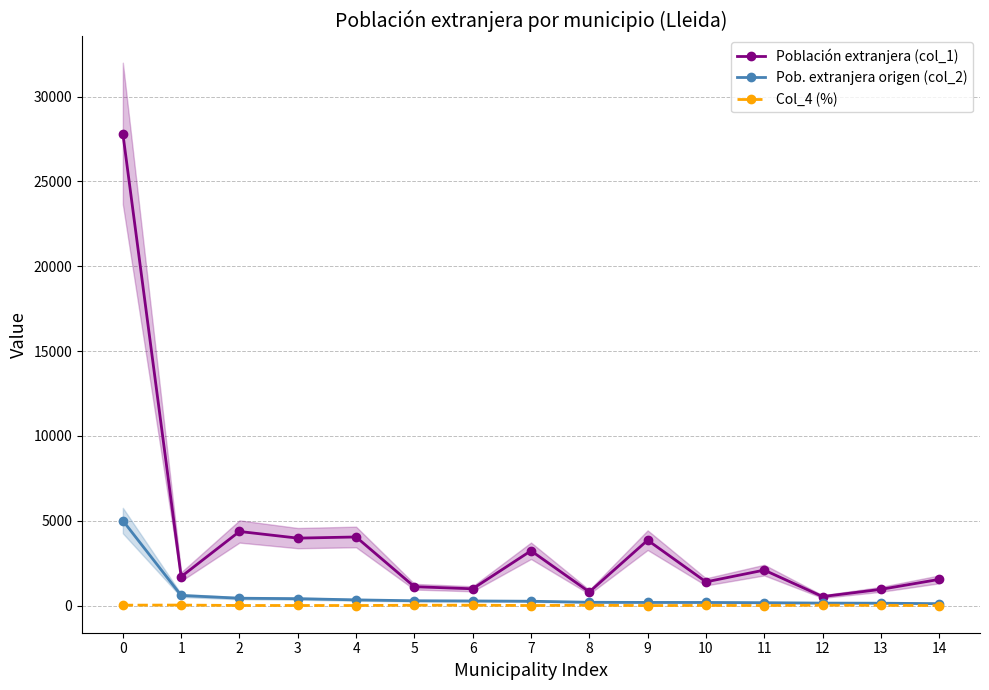

True or false: Población extranjera (col_1) and Pob. extranjera origen (col_2) cross at least once.

False